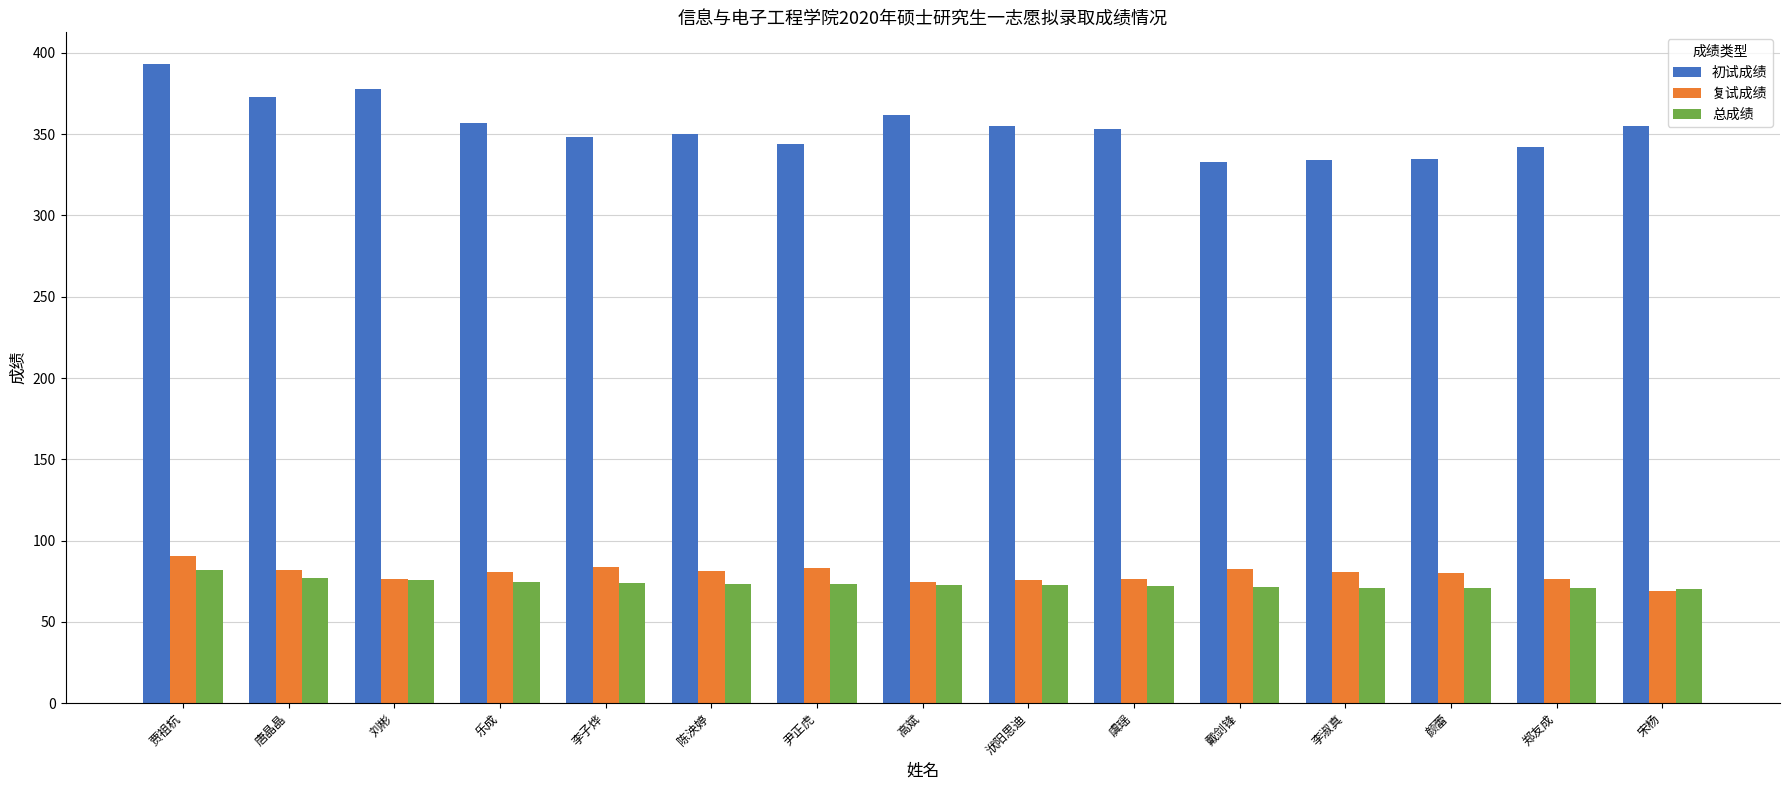

Does the chart contain stacked bars?

No